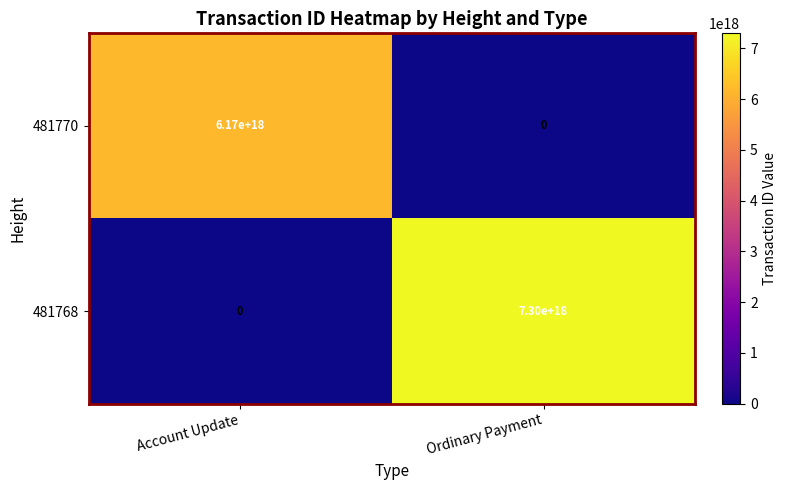

Where is 481770 nearest to the value 3085000000000000000?

Account Update